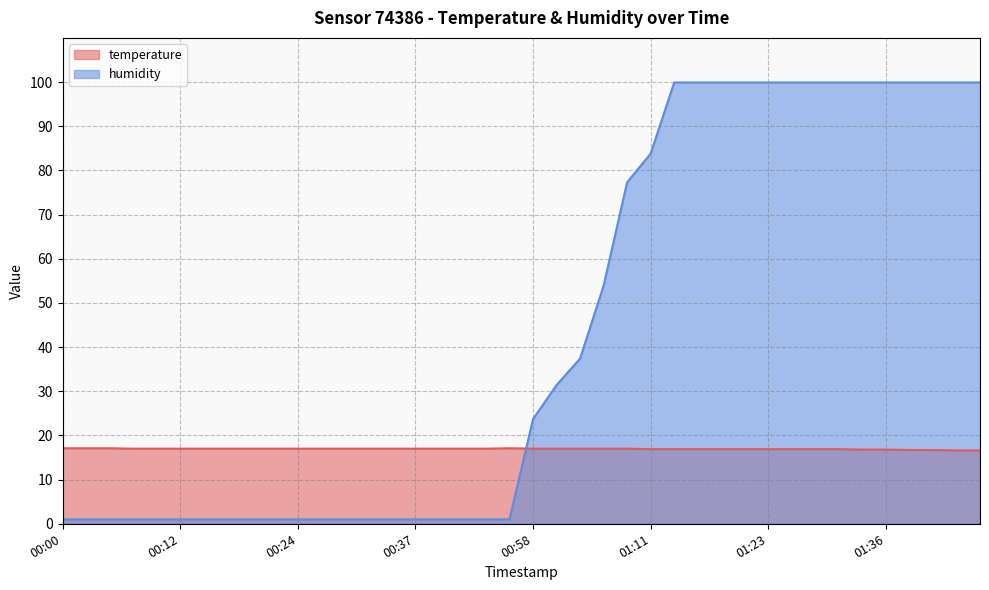

What position from the right is 01:31?

7